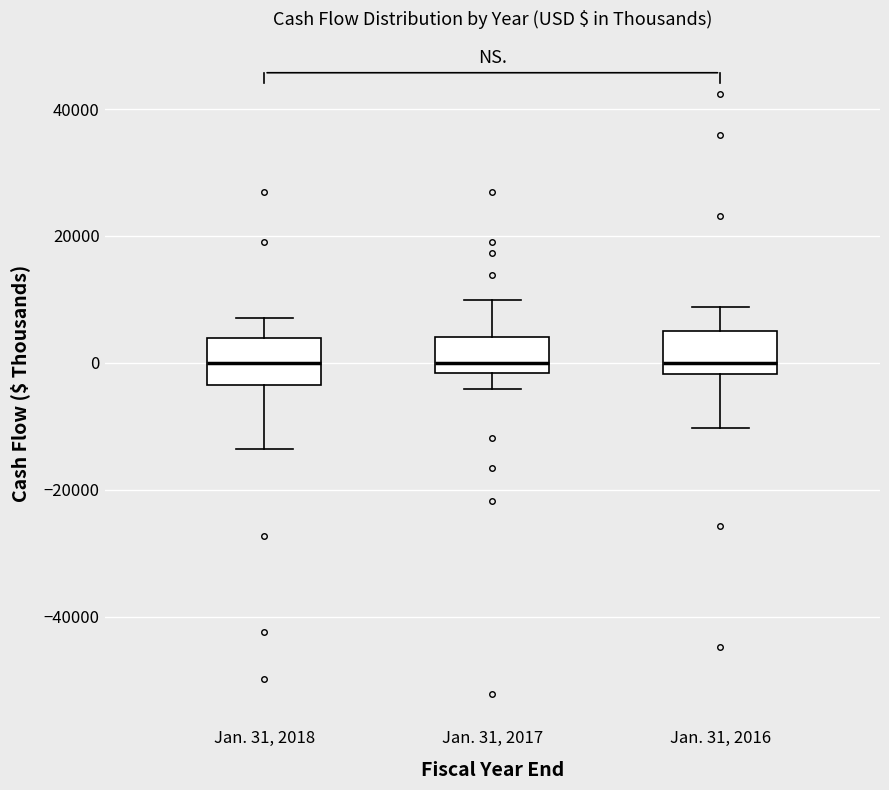

Reading left to right, transcribe this box plot: for each box, give where its median line is, the range the box spans, and where its two whiskers end, as read against the y-axis. The values are not printed on the chart, so give them approximately, as read against the axis.

Jan. 31, 2018: median 0, box -4000 to 4000, whiskers -14000 to 8000
Jan. 31, 2017: median 0, box -2000 to 4000, whiskers -4000 to 10000
Jan. 31, 2016: median 0, box -2000 to 4000, whiskers -10000 to 8000